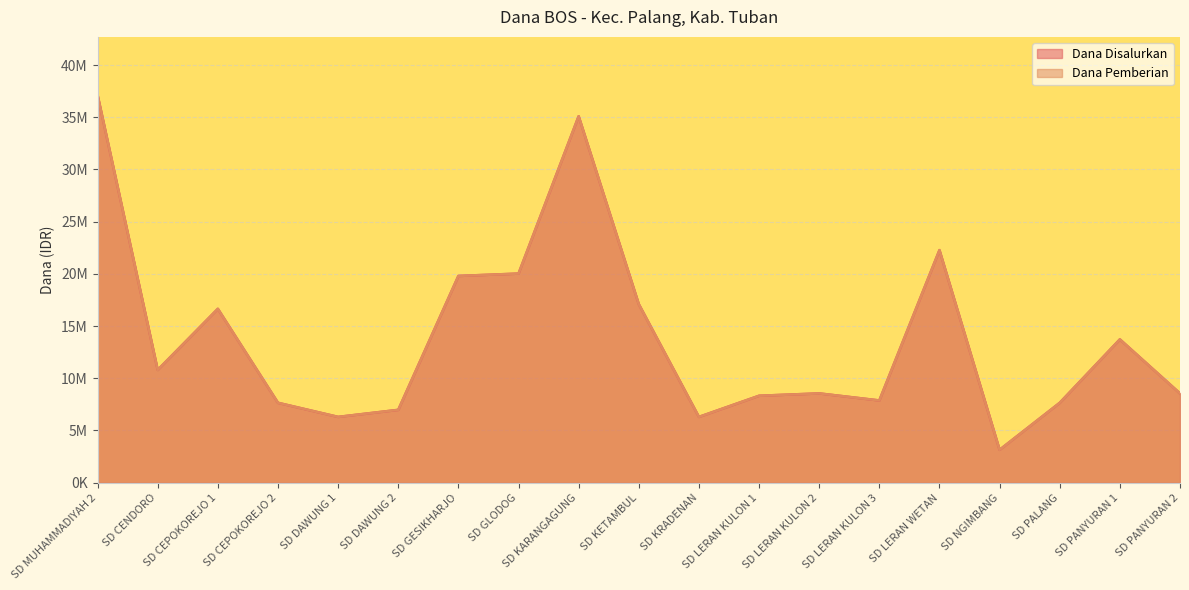

At how many categories does at least one series exceed 15488783?

7